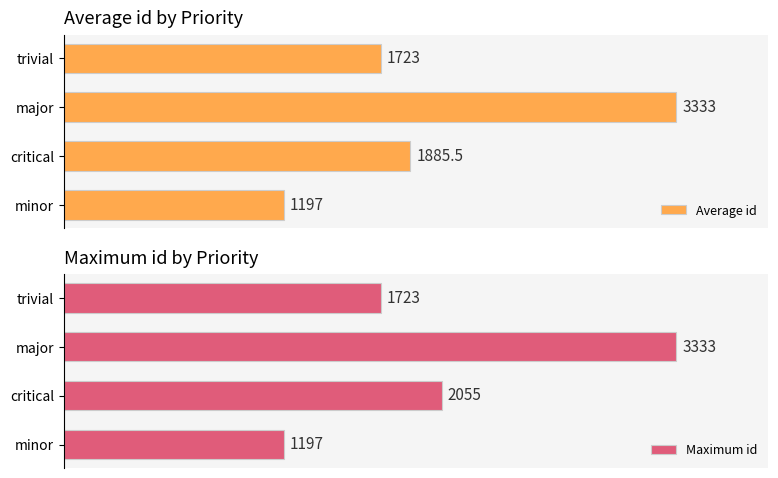

What is the difference between the Maximum id values at critical and major?

1278.0